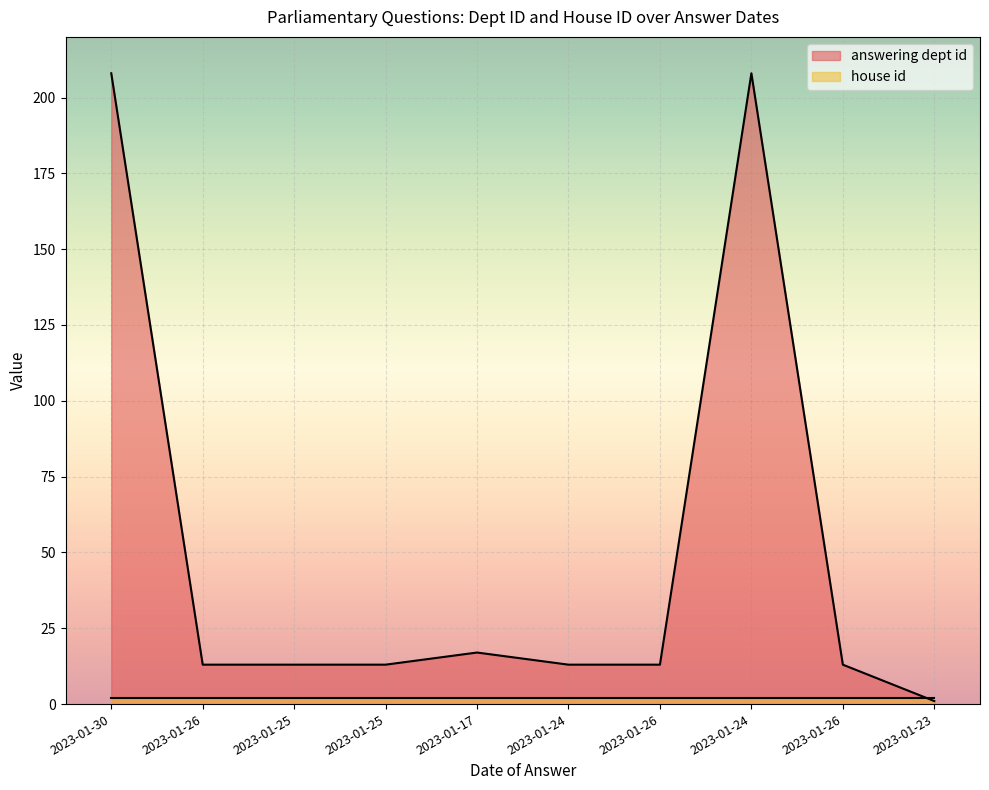

How many categories are shown in the chart?

10